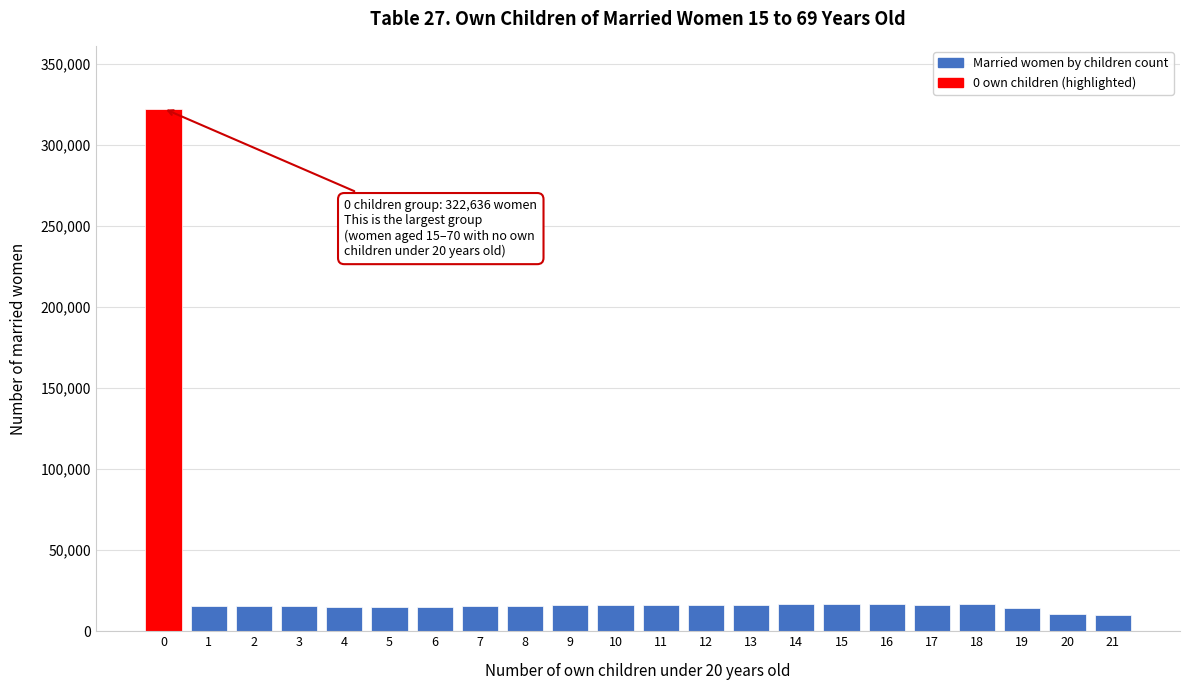

What is the maximum value shown in the chart?

322636